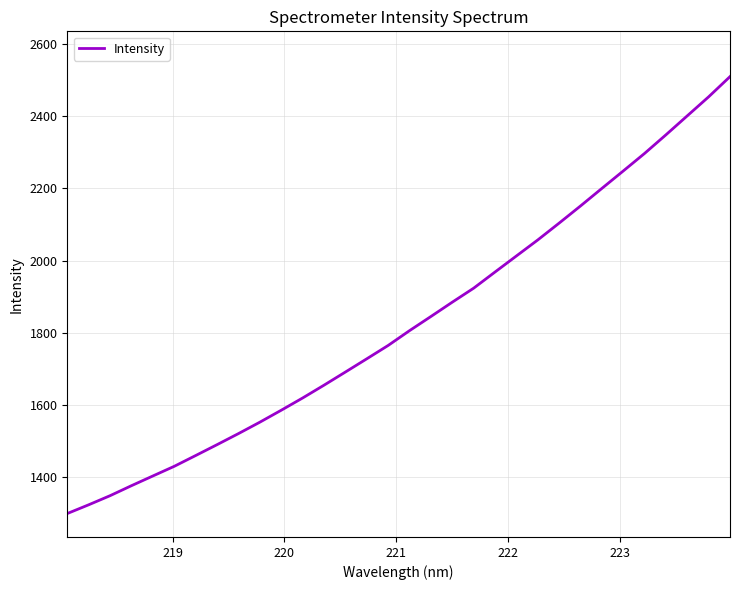

What is the maximum value shown in the chart?

2509.9